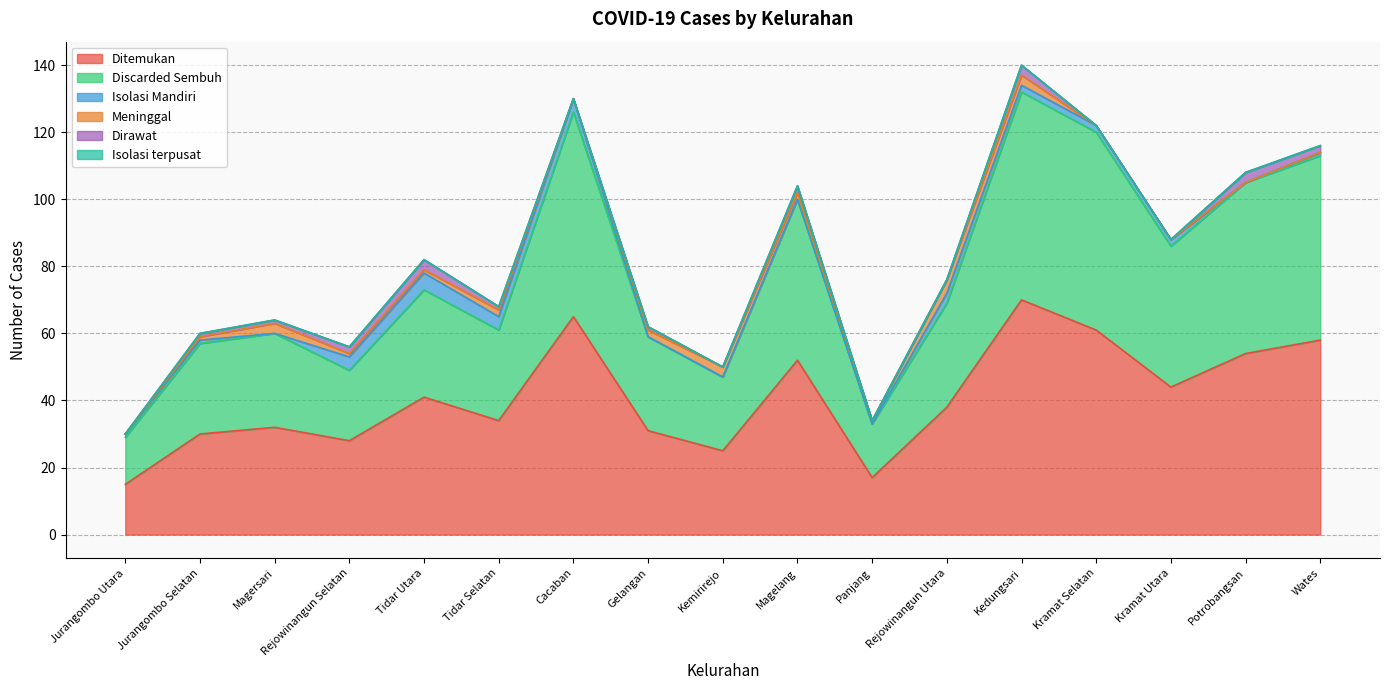

Which category has the lowest value in the Ditemukan series?

Jurangombo Utara